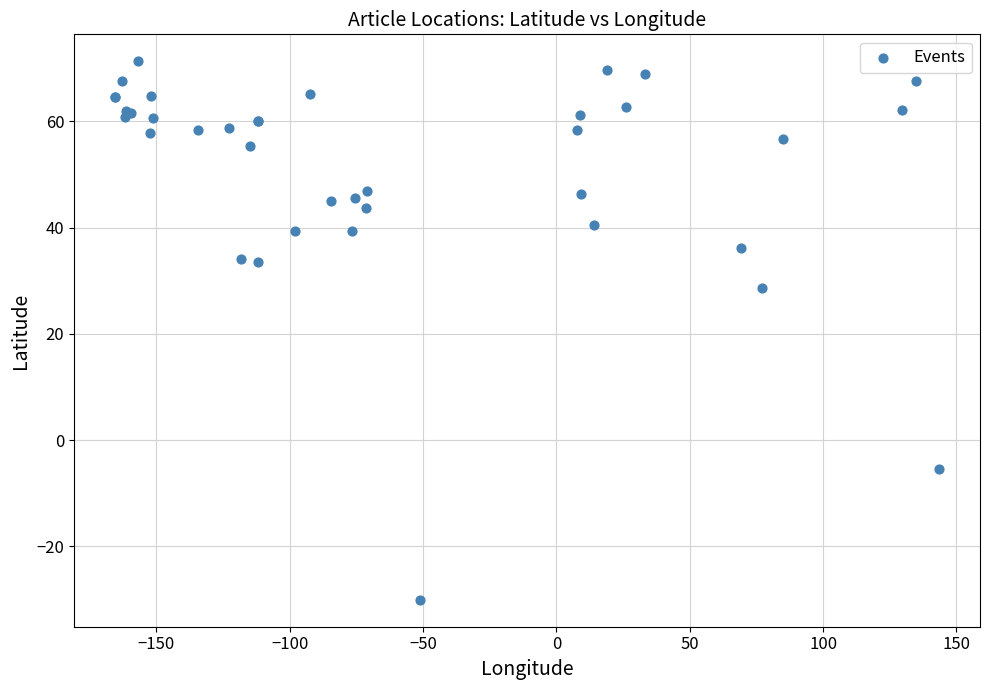

What Y value in the scatter plot is closest to 20?

28.6